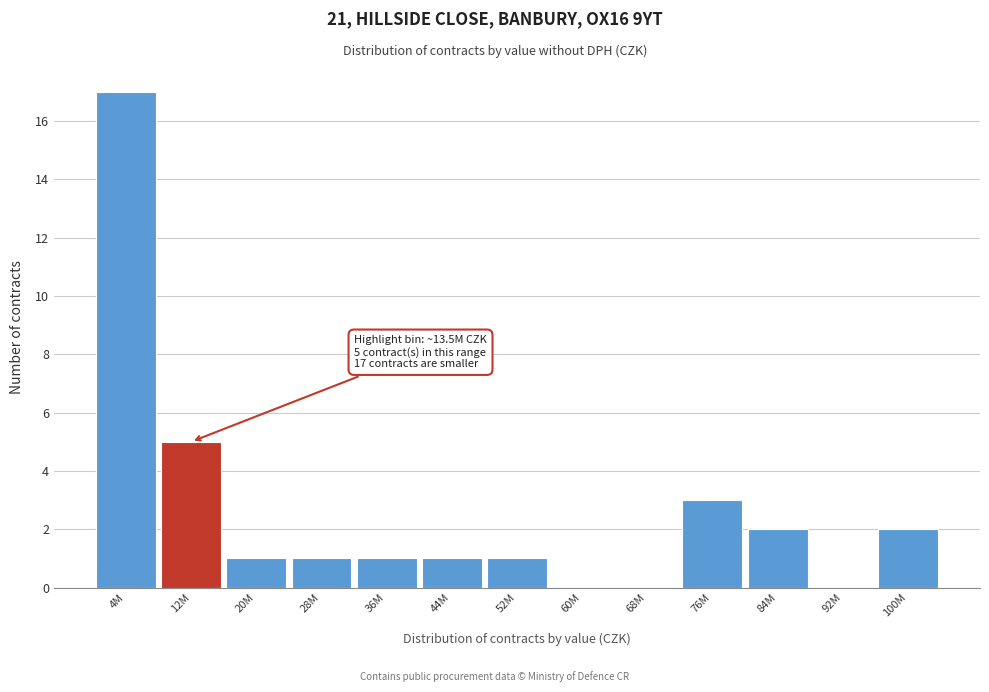

Reading left to right, list all the values displayed in this chart.

4M=17	12M=5	20M=1	28M=1	36M=1	44M=1	52M=1	60M=0	68M=0	76M=3	84M=2	92M=0	100M=2